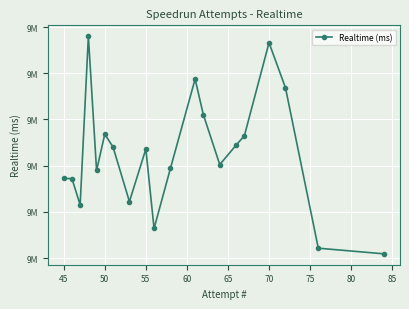

Is it true that the value at 50 is 2806863?

False